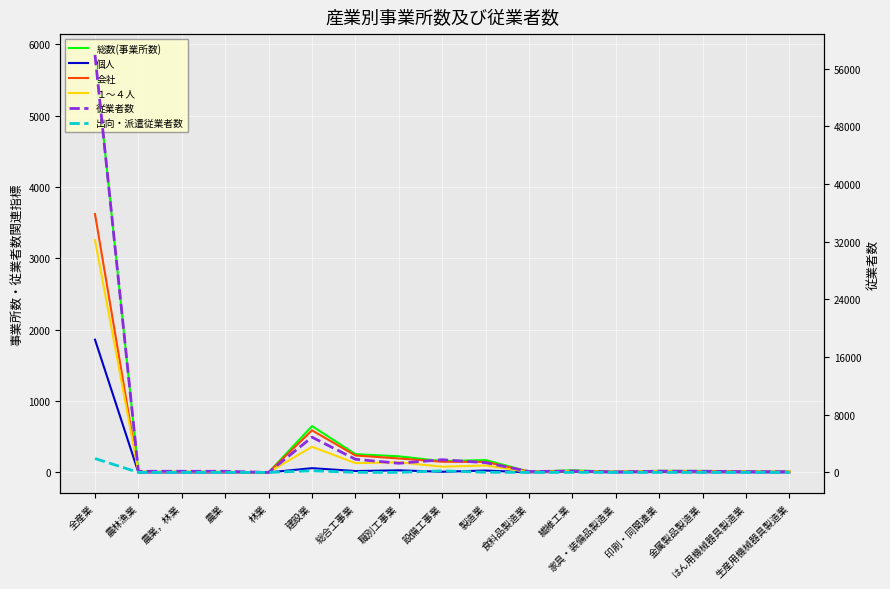

The 従業者数 series shows 267 at 農業. True or false?

False